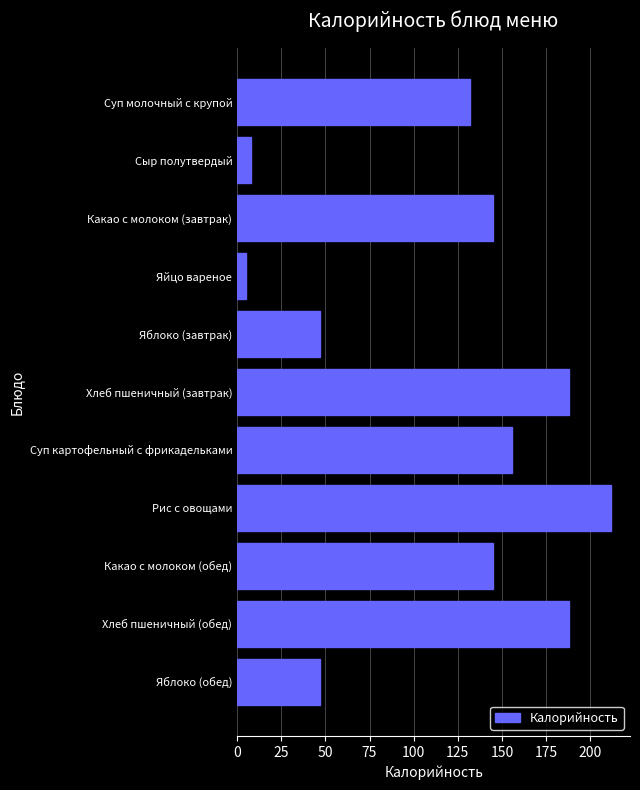

How many bars are there in total?

11